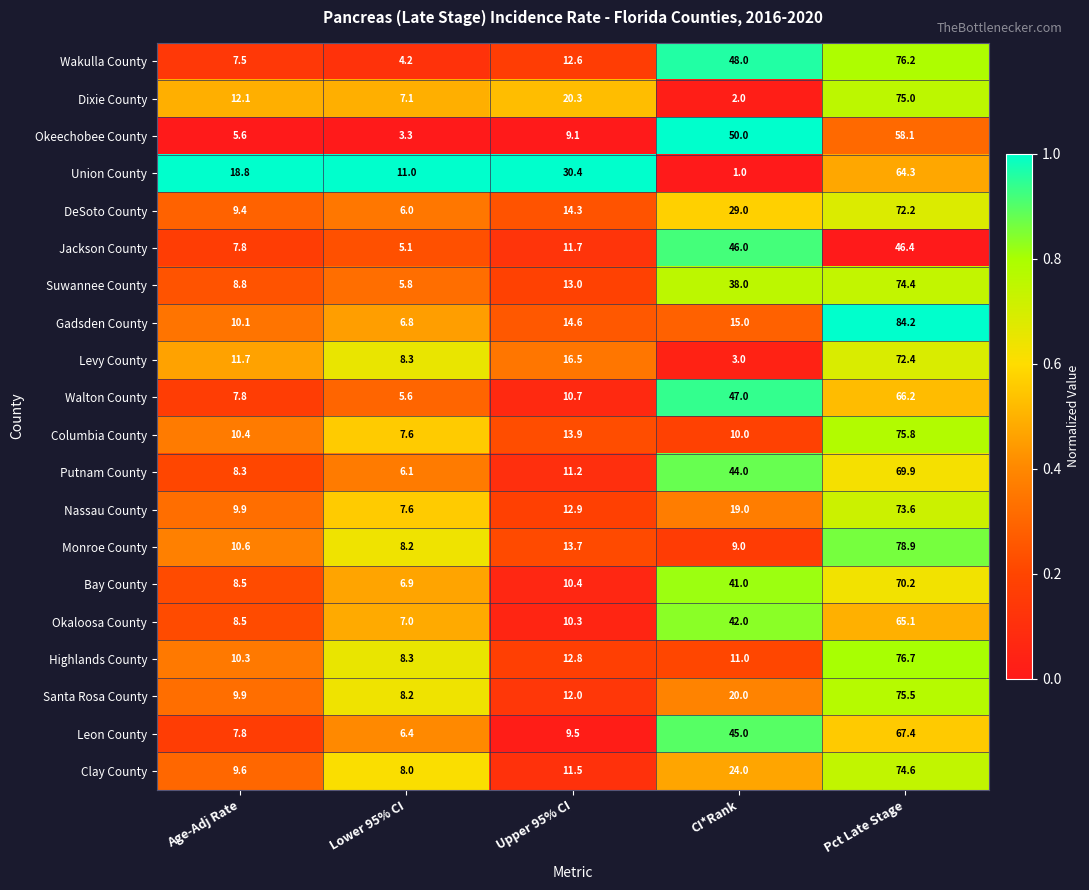

List the series in order of their peak value, lowest first.

Jackson County, Okeechobee County, Union County, Okaloosa County, Walton County, Leon County, Putnam County, Bay County, DeSoto County, Levy County, Nassau County, Suwannee County, Clay County, Dixie County, Santa Rosa County, Columbia County, Wakulla County, Highlands County, Monroe County, Gadsden County